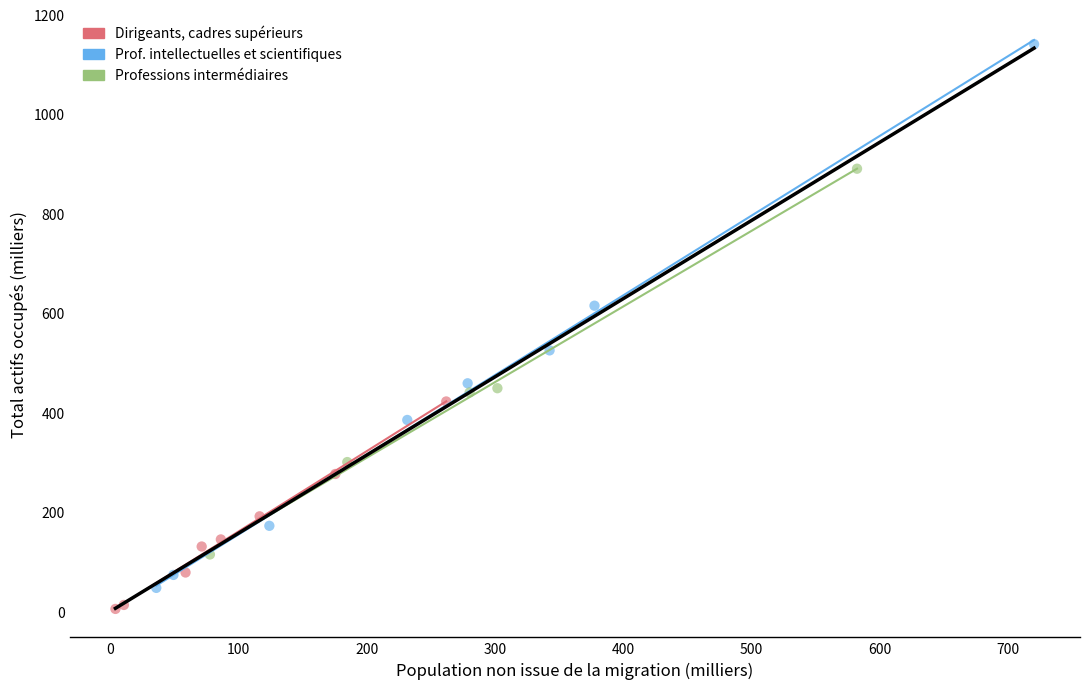

Which series reaches the maximum Y coordinate?

Prof. intellectuelles et scientifiques